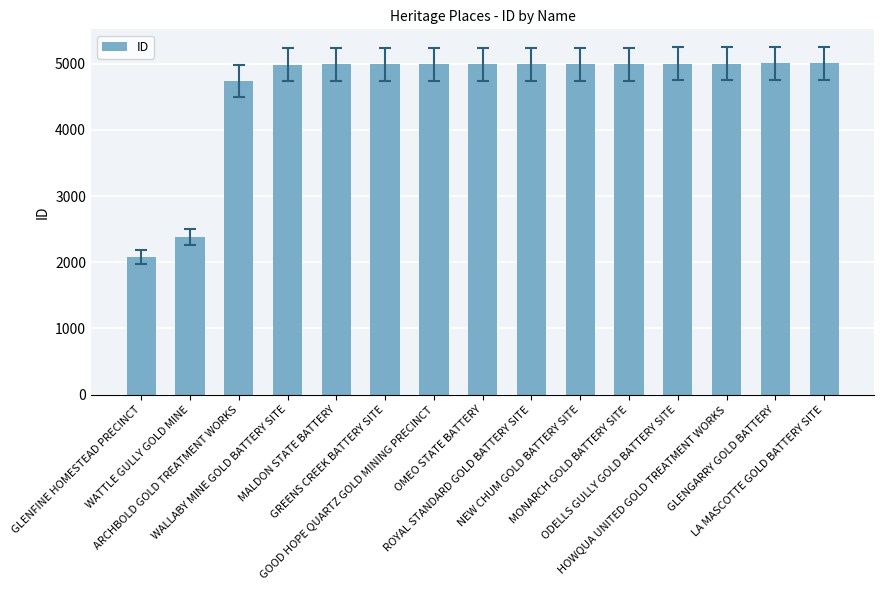

What is the difference between the maximum and minimum values?

2923